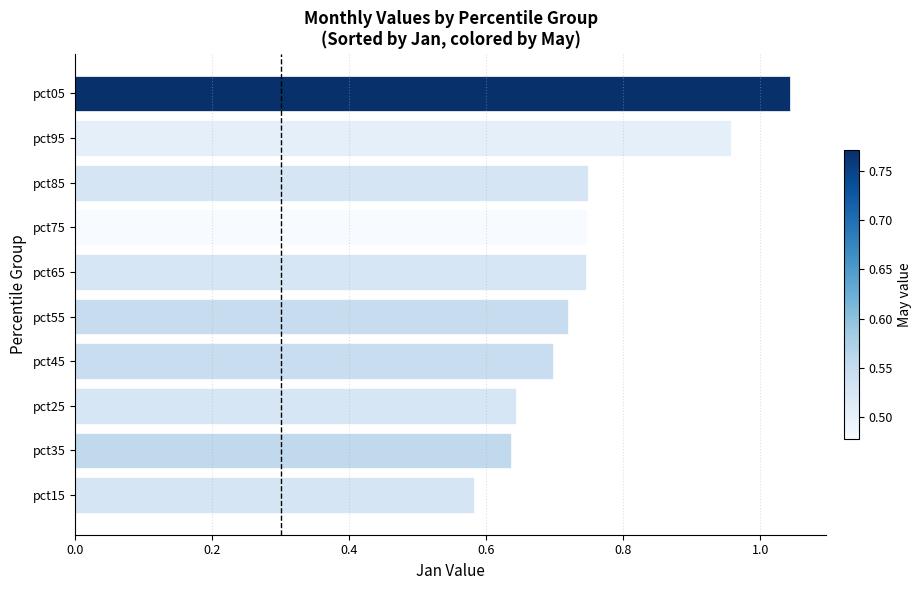

At which label is the value closest to 0?

pct15